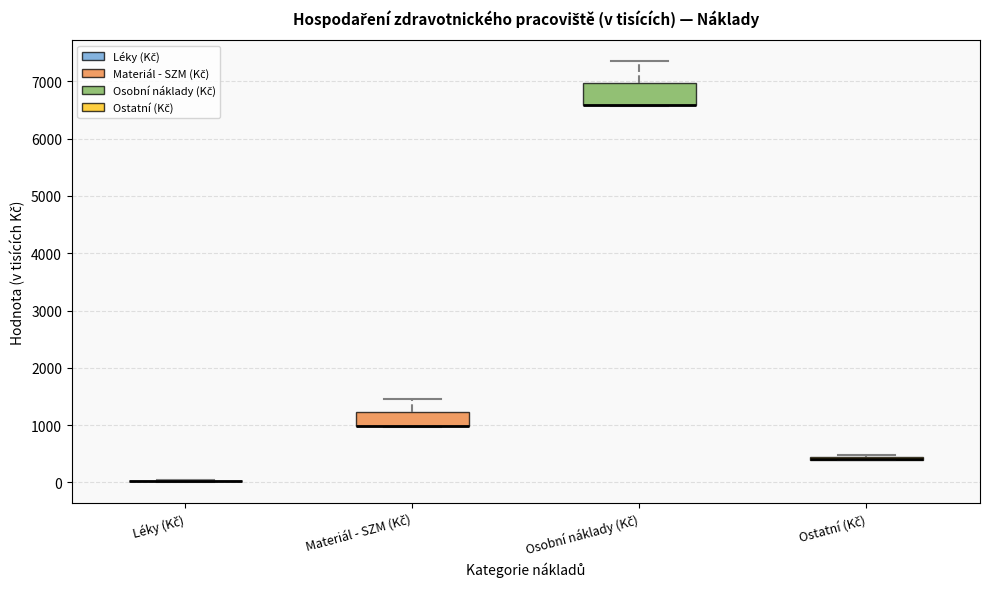

Comparing the boxes themselves (not the whiskers), which one is the tallest?

Osobní náklady (Kč)